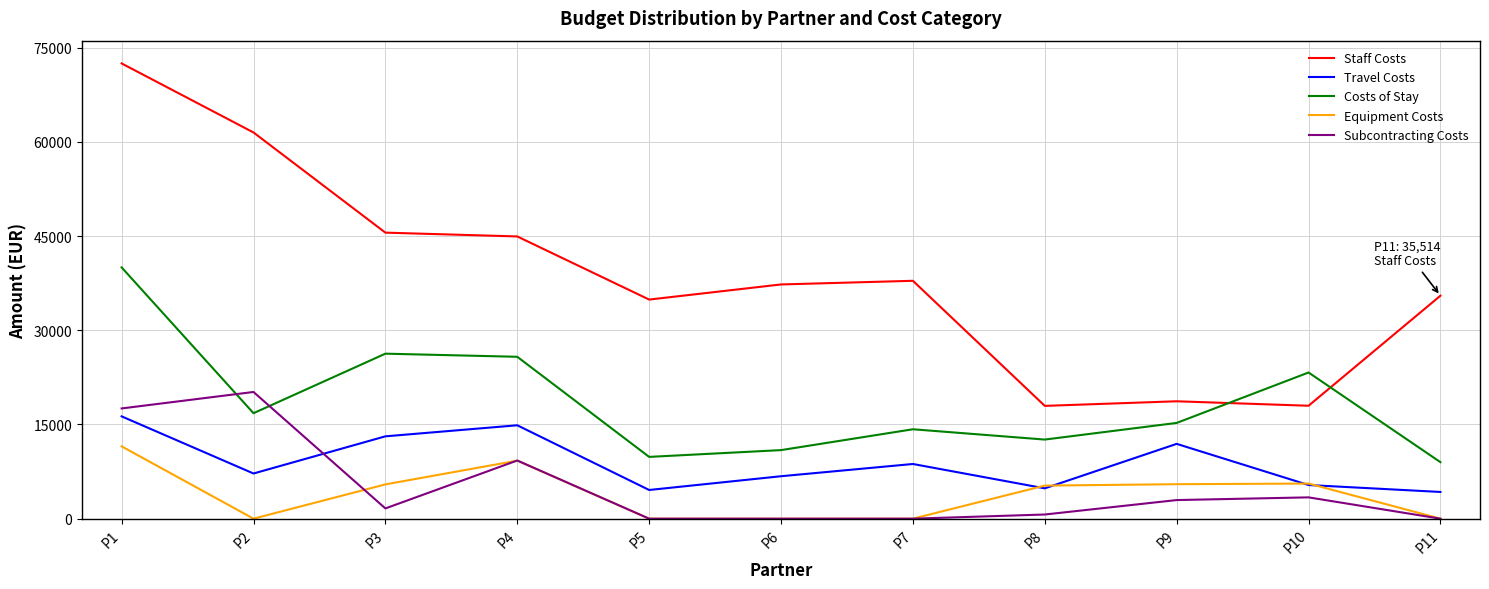

Which series has the largest total across all categories?

Staff Costs